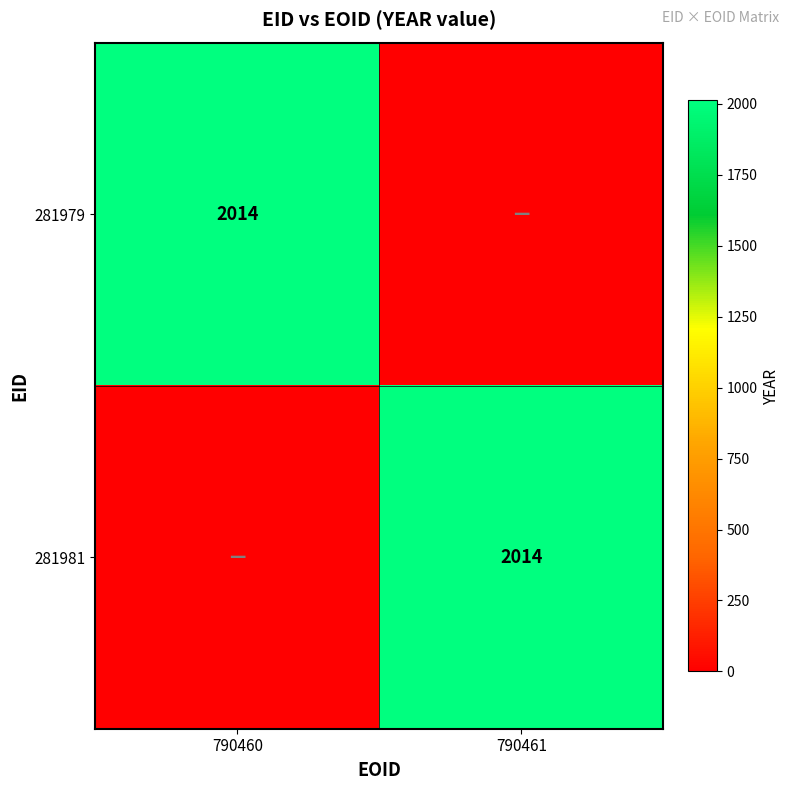

At how many categories does at least one series exceed 986?

2